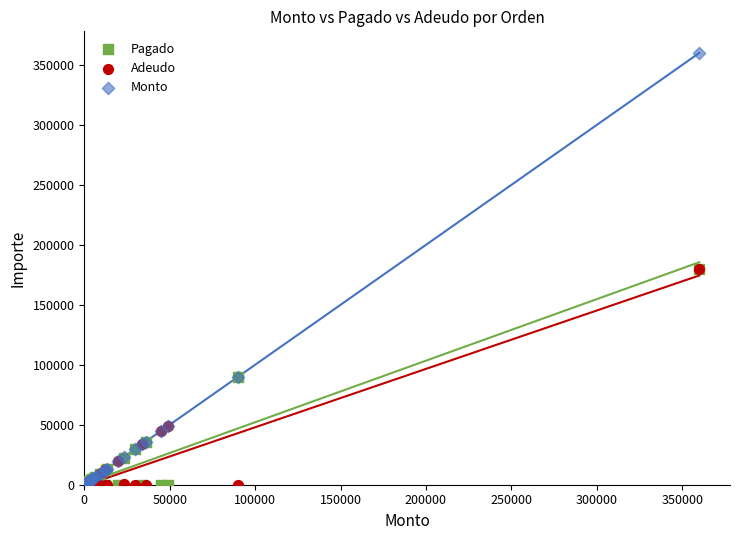

What are all the series names shown in the legend?

Pagado, Adeudo, Monto